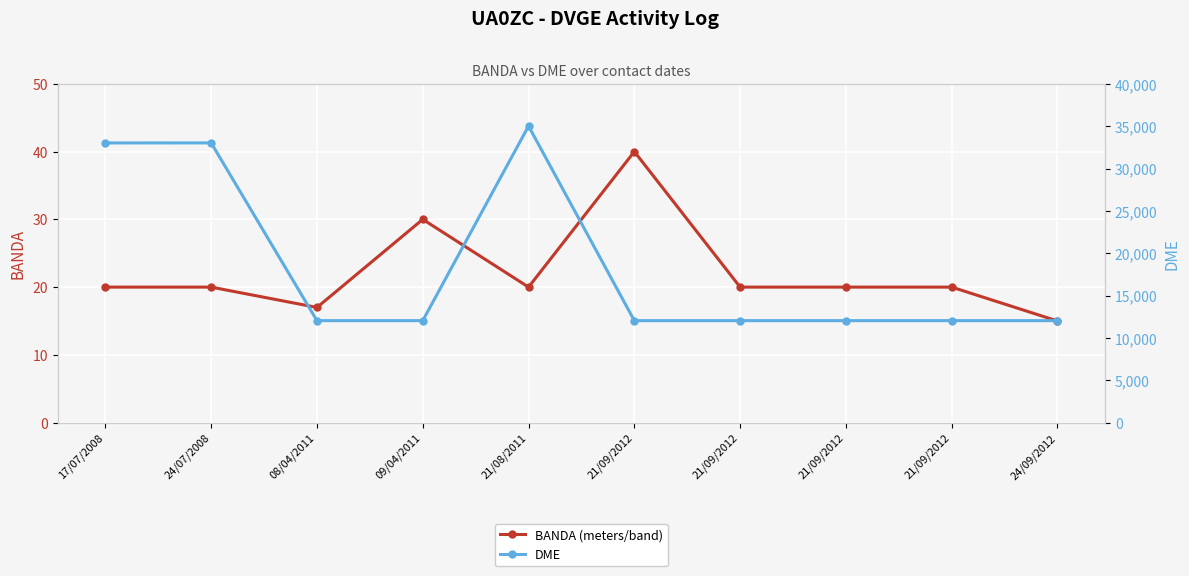

Reading left to right, extract all data points from this chart.

BANDA (meters/band): 17/07/2008=20	24/07/2008=20	08/04/2011=17	09/04/2011=30	21/08/2011=20	21/09/2012=40	21/09/2012=20	21/09/2012=20	21/09/2012=20	24/09/2012=15
DME: 17/07/2008=33021	24/07/2008=33025	08/04/2011=12040	09/04/2011=12040	21/08/2011=35014	21/09/2012=12040	21/09/2012=12040	21/09/2012=12040	21/09/2012=12040	24/09/2012=12040